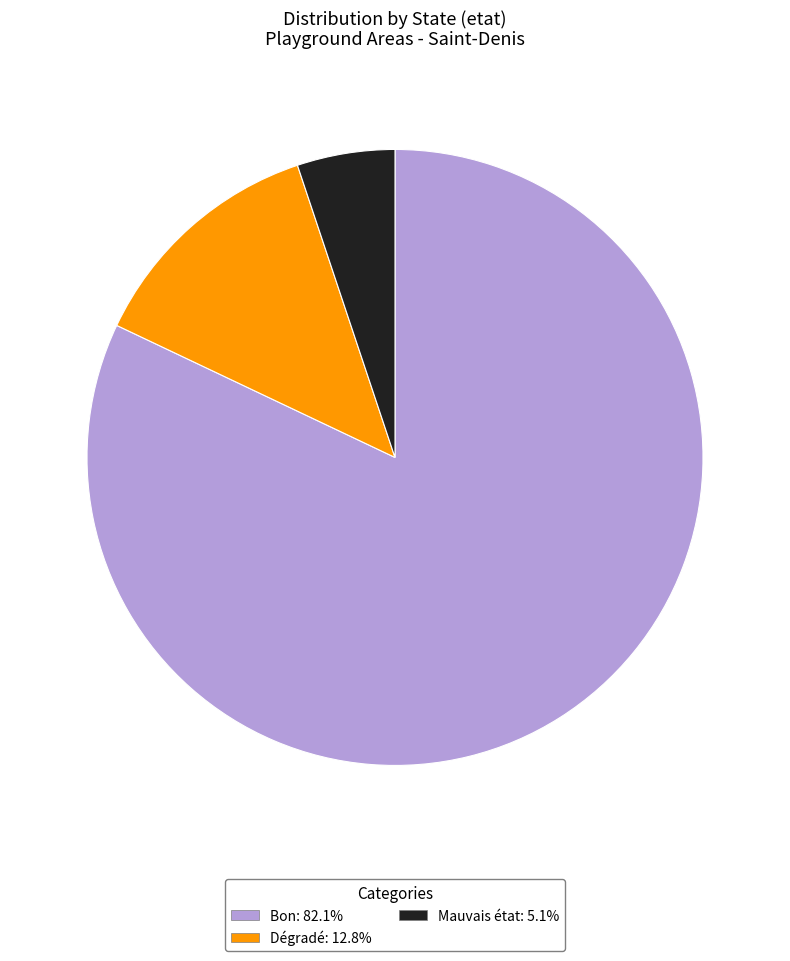

Approximately how many times larger is the value at Bon: 82.1% compared to Mauvais état: 5.1%?

16.0